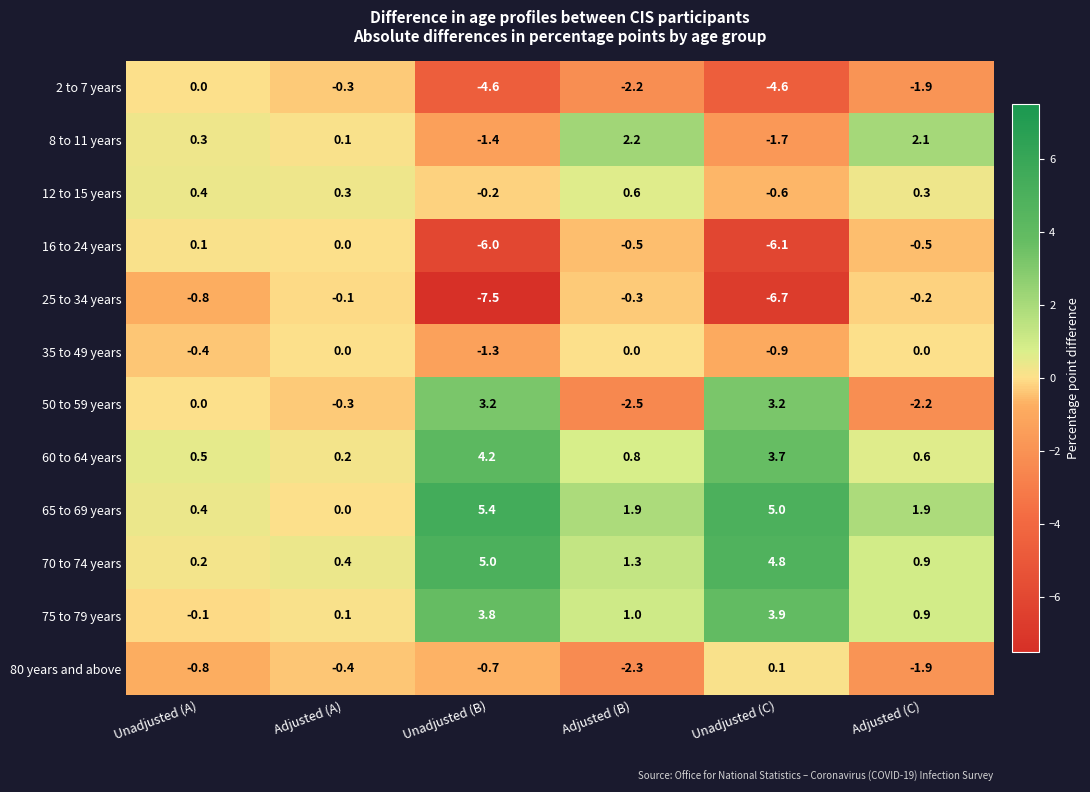

At which category does the chart reach its peak across all series?

Unadjusted (B)